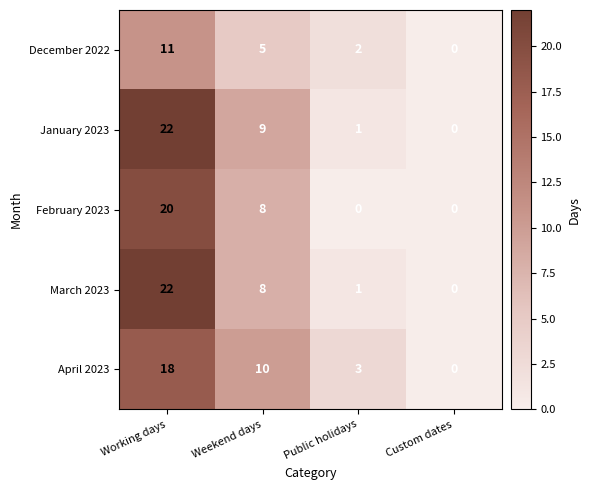

How many values in the February 2023 series are below 8?

2